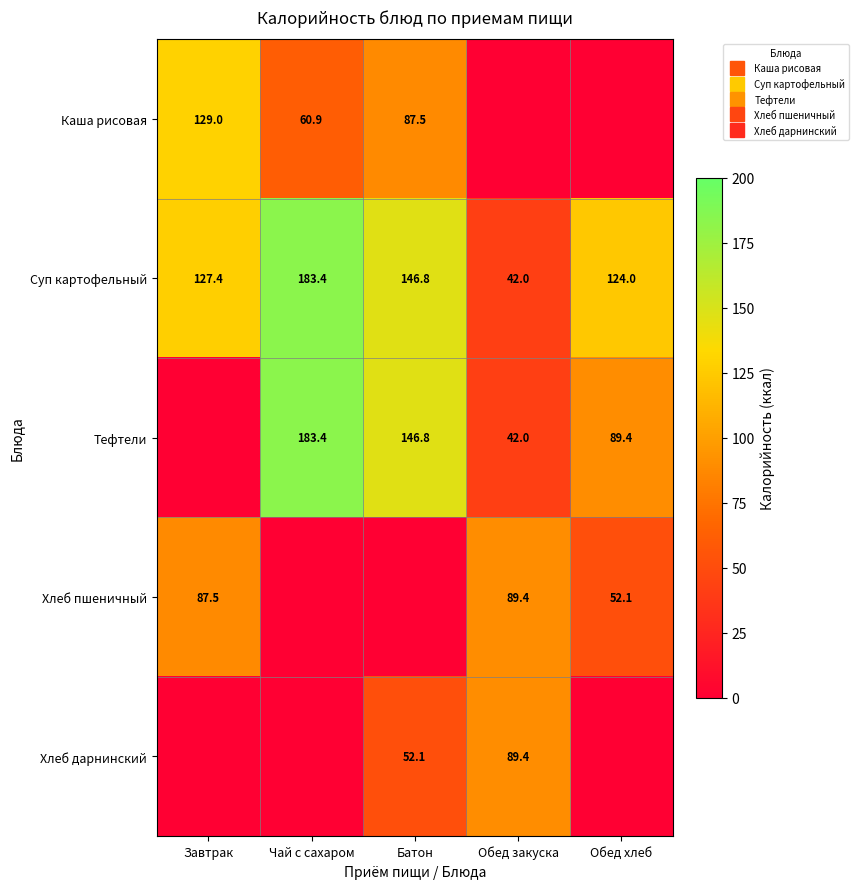

Which series has the largest total across all categories?

Суп картофельный